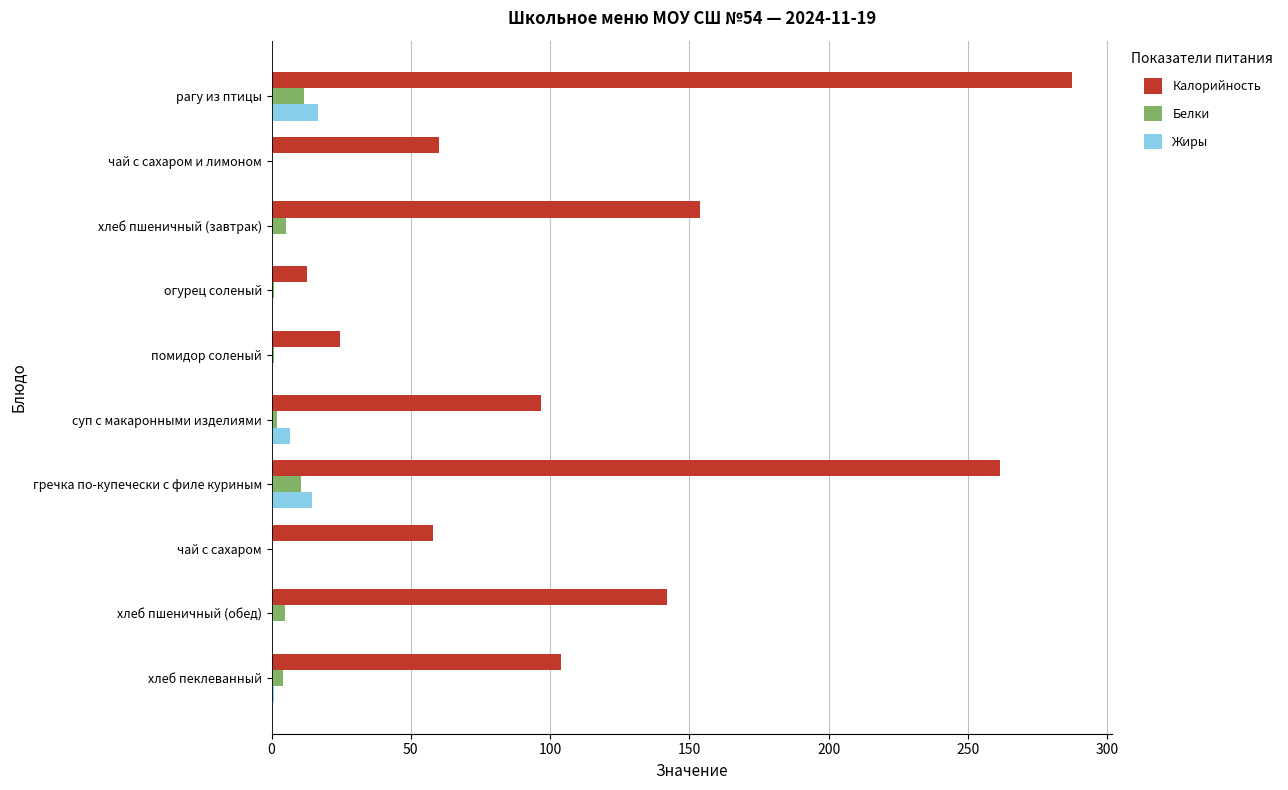

What is the maximum value shown in the chart?

287.2